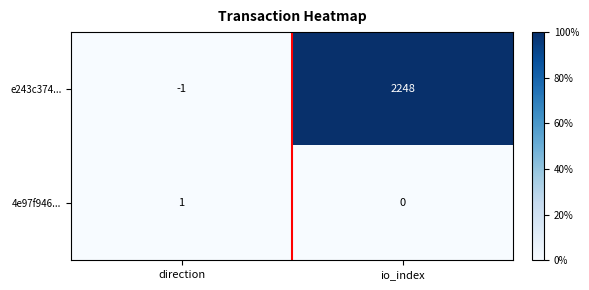

At how many categories does at least one series exceed 0?

2